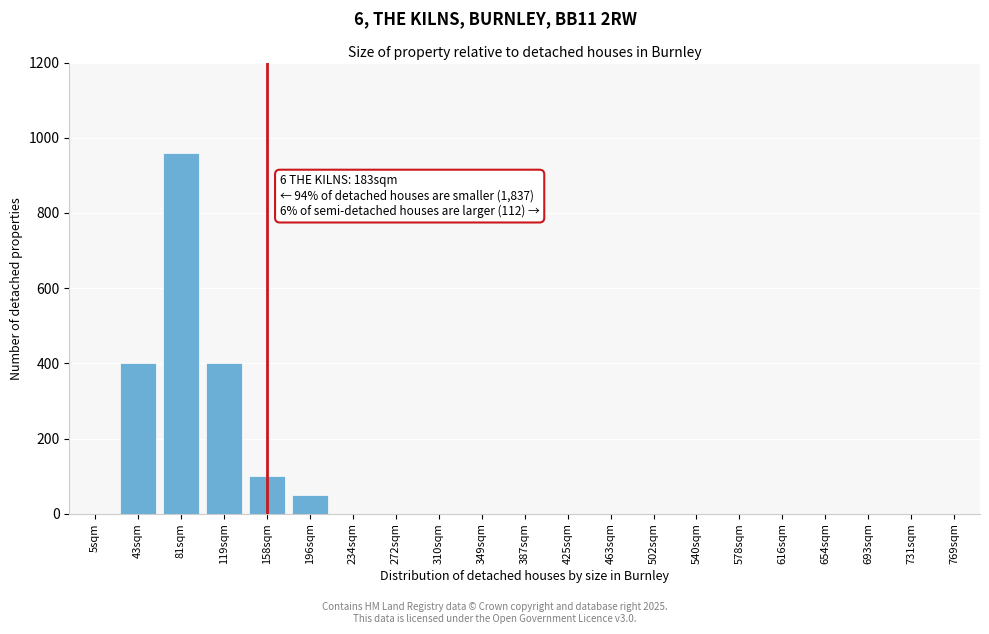

Reading right to left, extract all data points from this chart.

769sqm=0	731sqm=0	693sqm=0	654sqm=0	616sqm=0	578sqm=0	540sqm=0	502sqm=0	463sqm=0	425sqm=0	387sqm=0	349sqm=0	310sqm=0	272sqm=0	234sqm=0	196sqm=50	158sqm=100	119sqm=400	81sqm=960	43sqm=400	5sqm=0